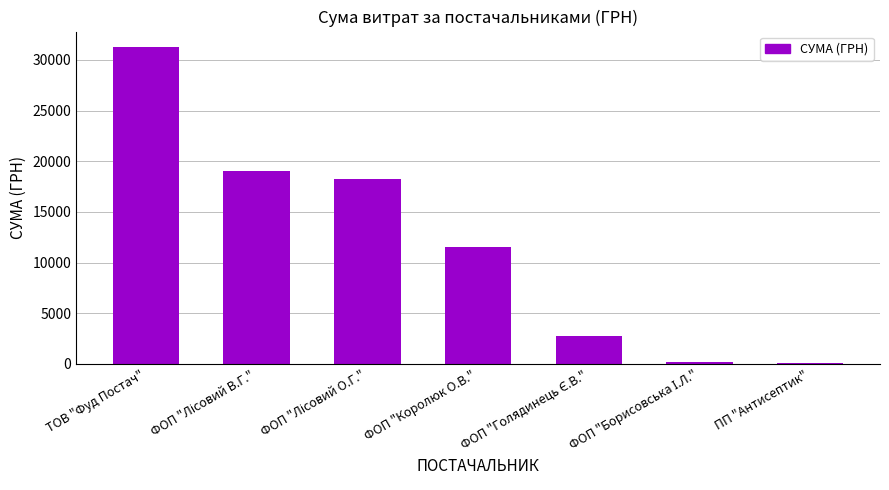

Is it true that the value at ФОП "Королюк О.В." is 11551.7?

True